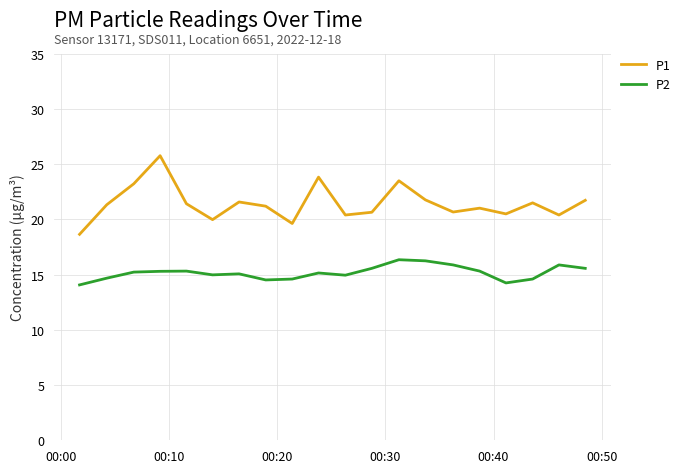

List the series in order of their peak value, lowest first.

P2, P1